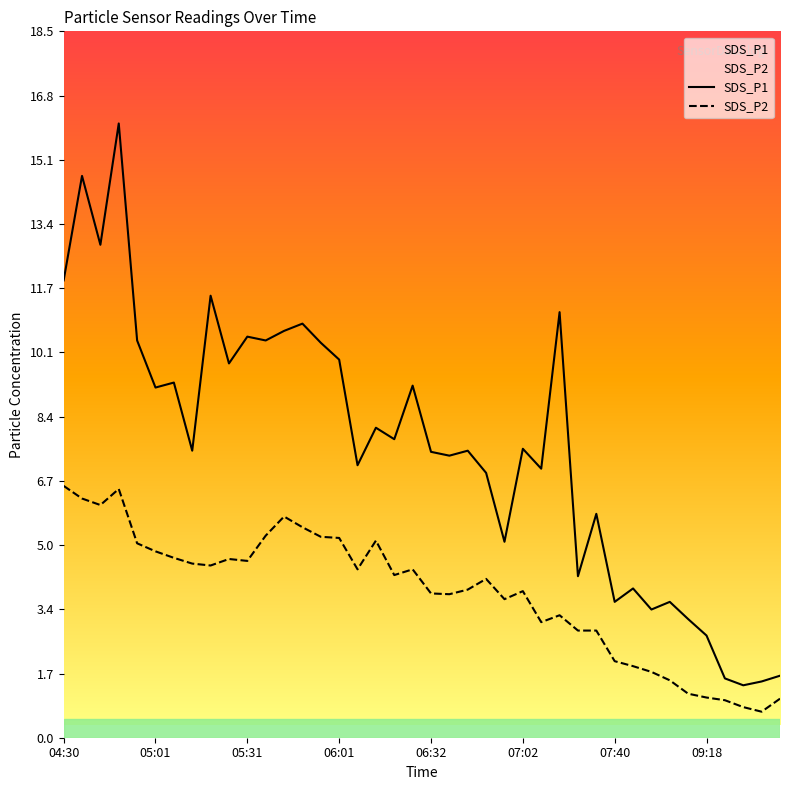

Is it true that SDS_P2 equals 3.6 at 24?

True